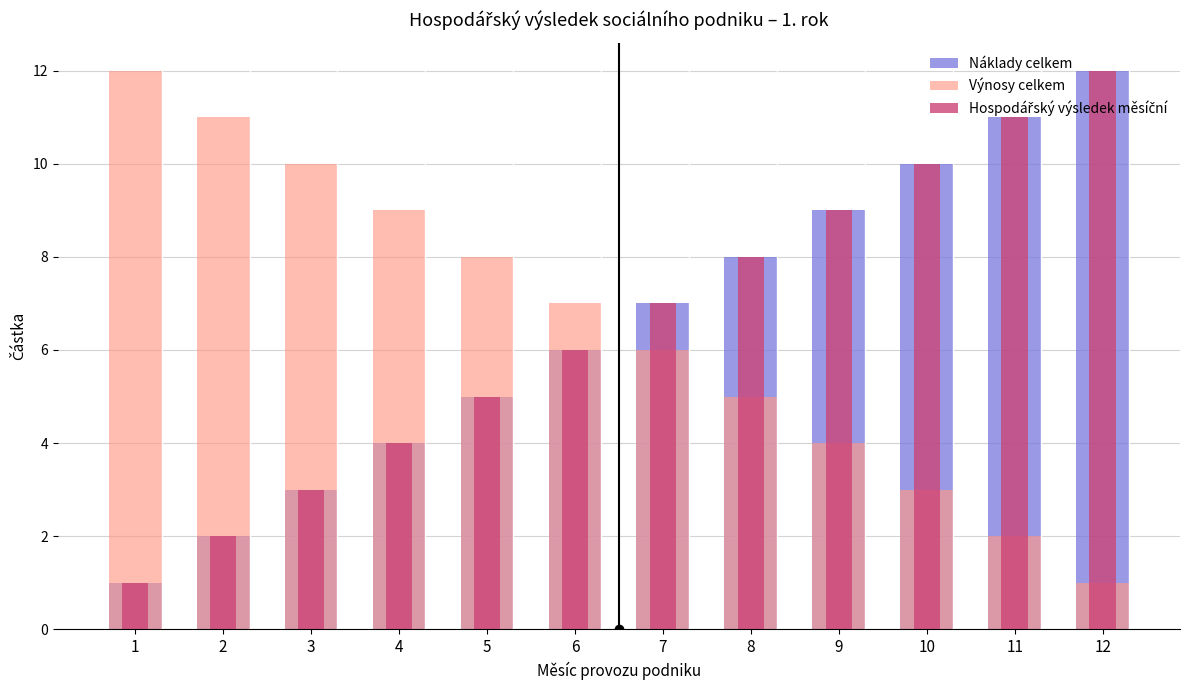

Which series has the largest total across all categories?

Náklady celkem